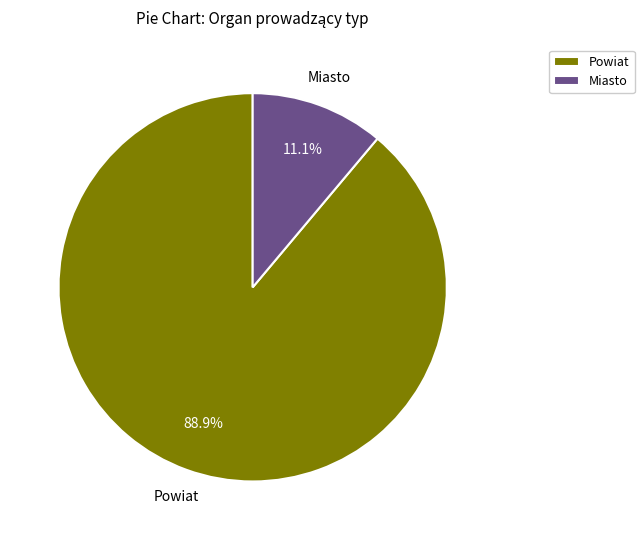

What is the largest slice in the pie chart?

Powiat